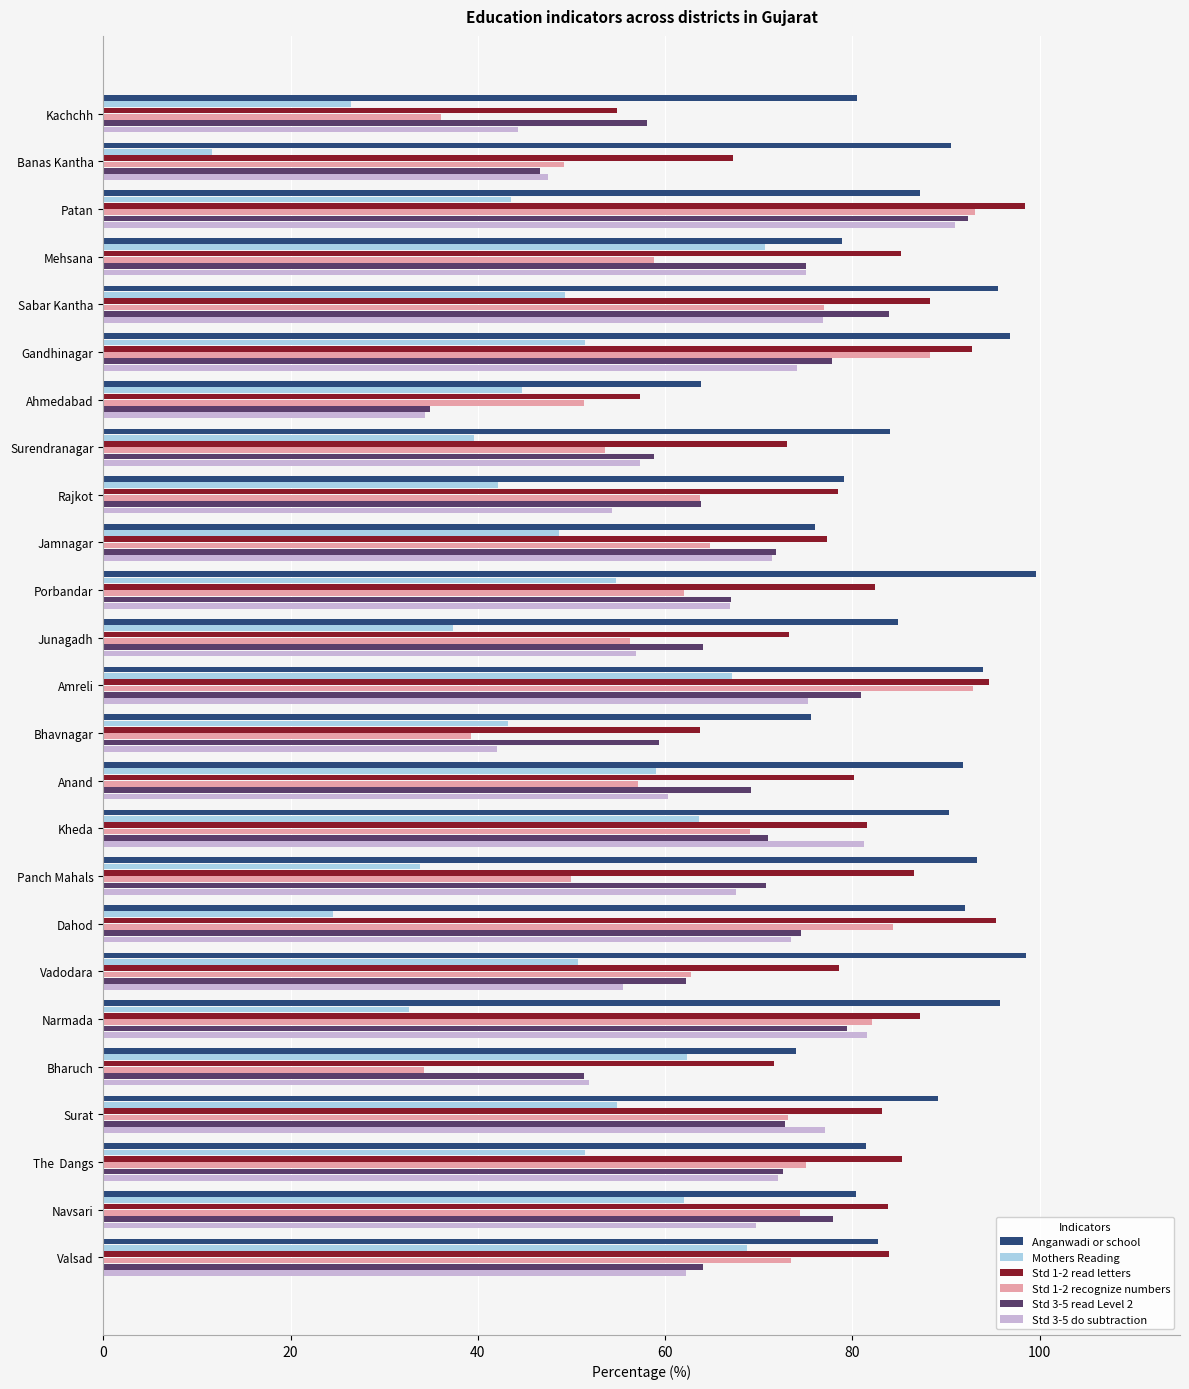

Which series has the largest total across all categories?

Anganwadi or school